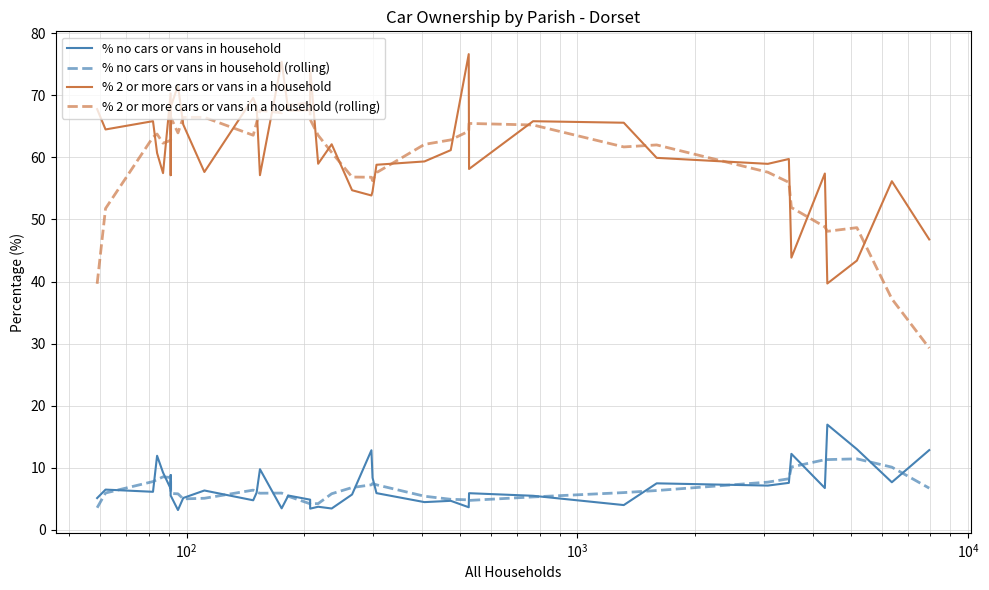

True or false: % no cars or vans in household has a value of 9.9 at 10.

False